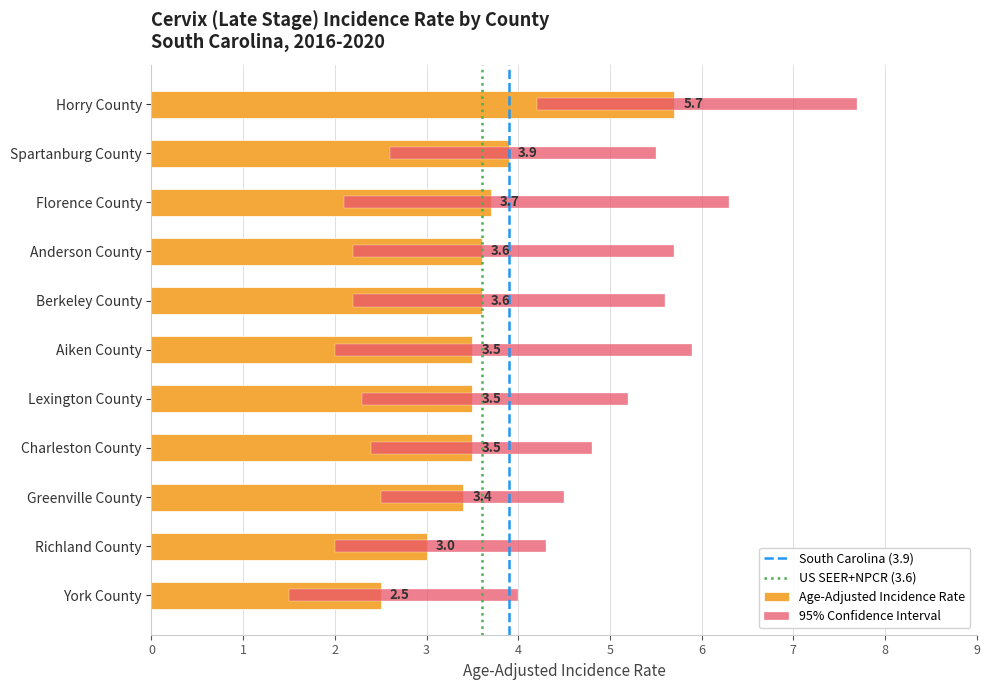

At which label does Upper 95% CI reach its minimum?

York County